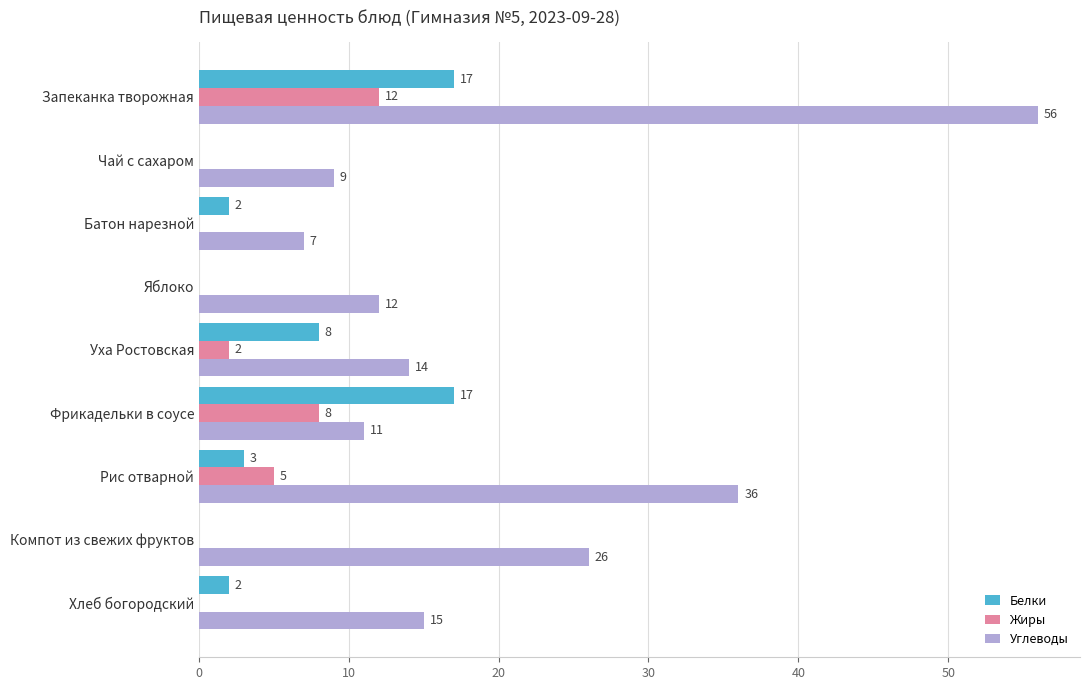

Which series changed the most between Рис отварной and Компот из свежих фруктов?

Углеводы